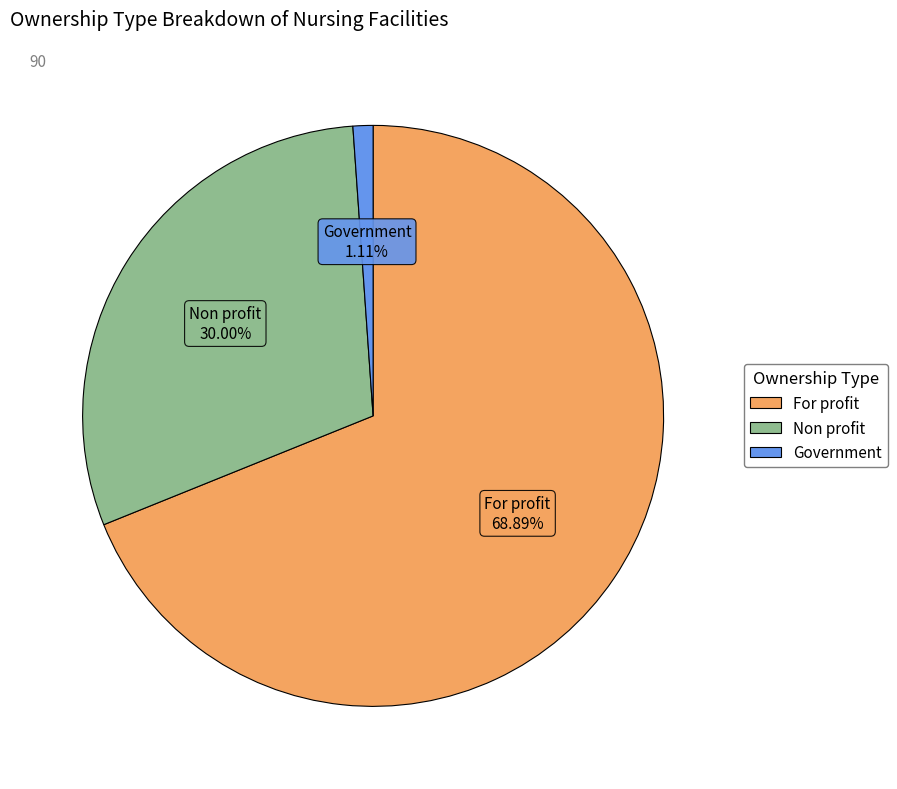

To the nearest percent, what is the difference between the For profit and Government slice percentages?

68%